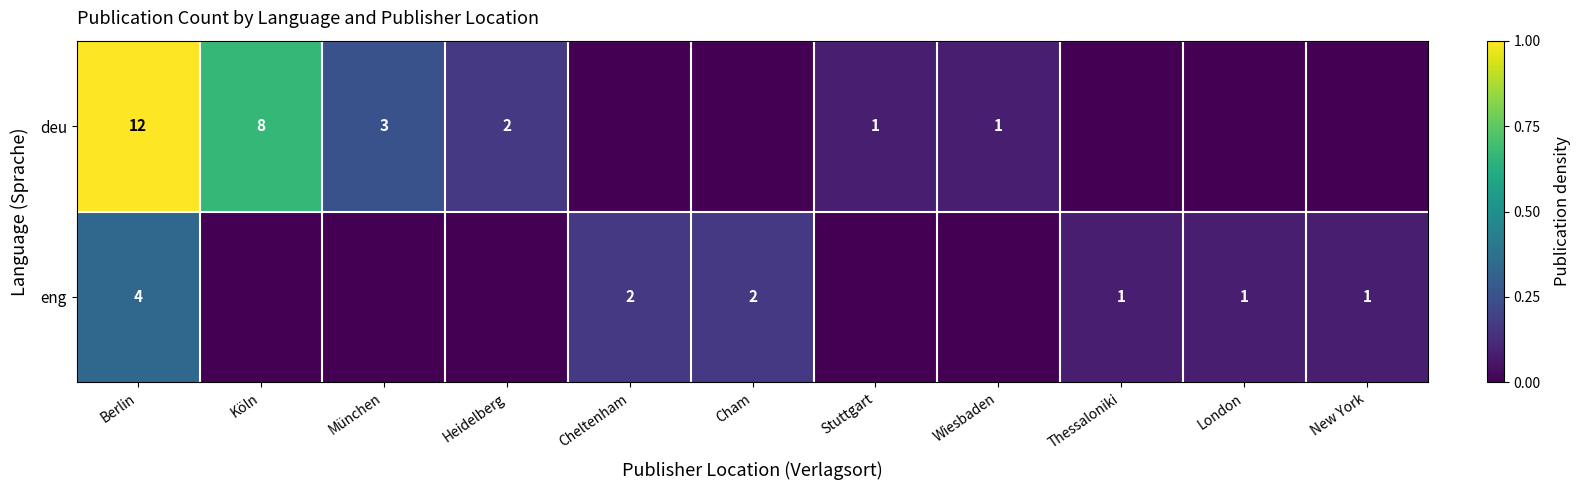

What is the difference between the deu values at Berlin and Heidelberg?

10